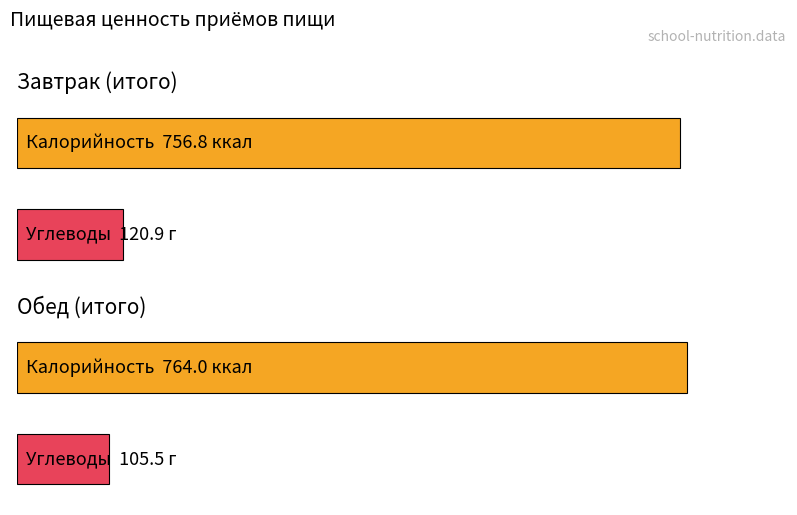

Does the chart contain stacked bars?

No